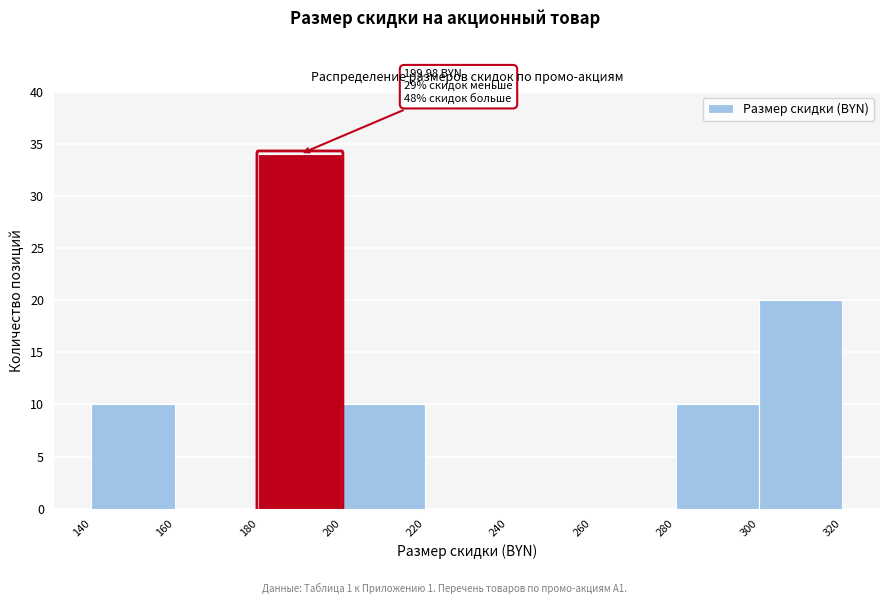

Over which range of the x-axis is the bar tallest?

180 to 200